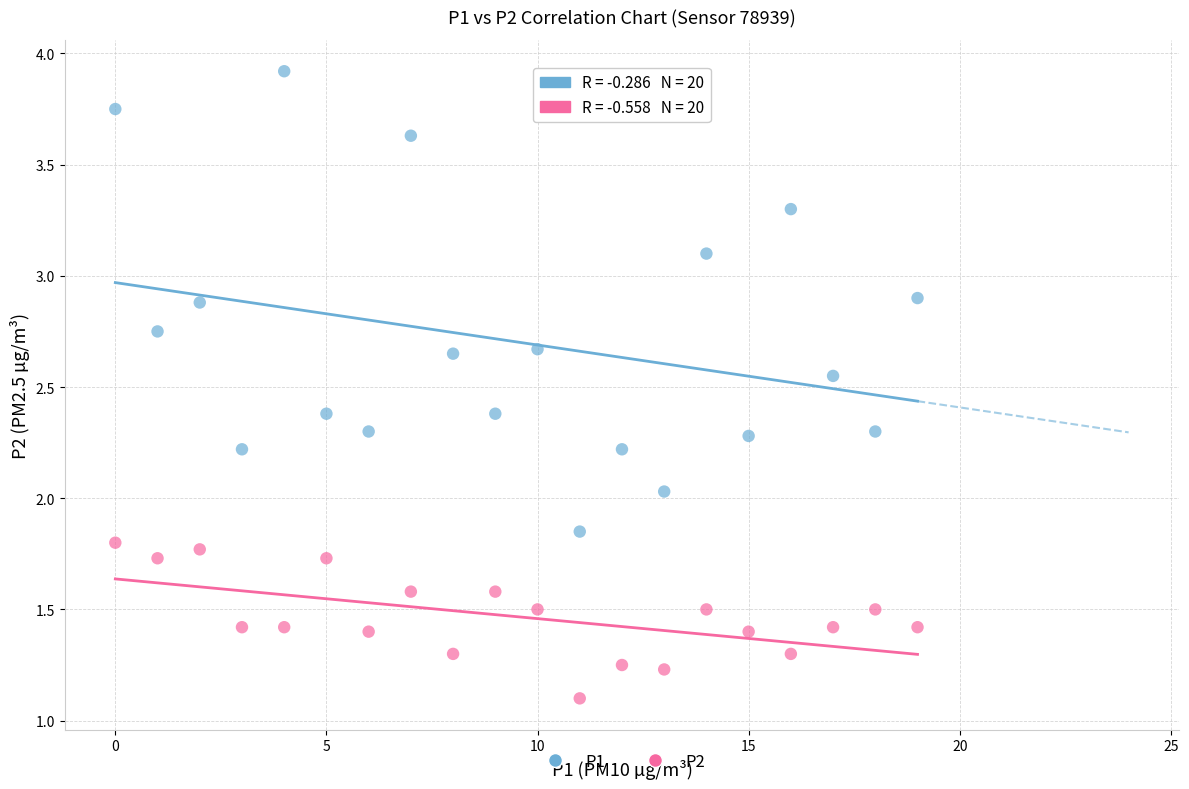

Which series reaches the minimum Y coordinate?

P2